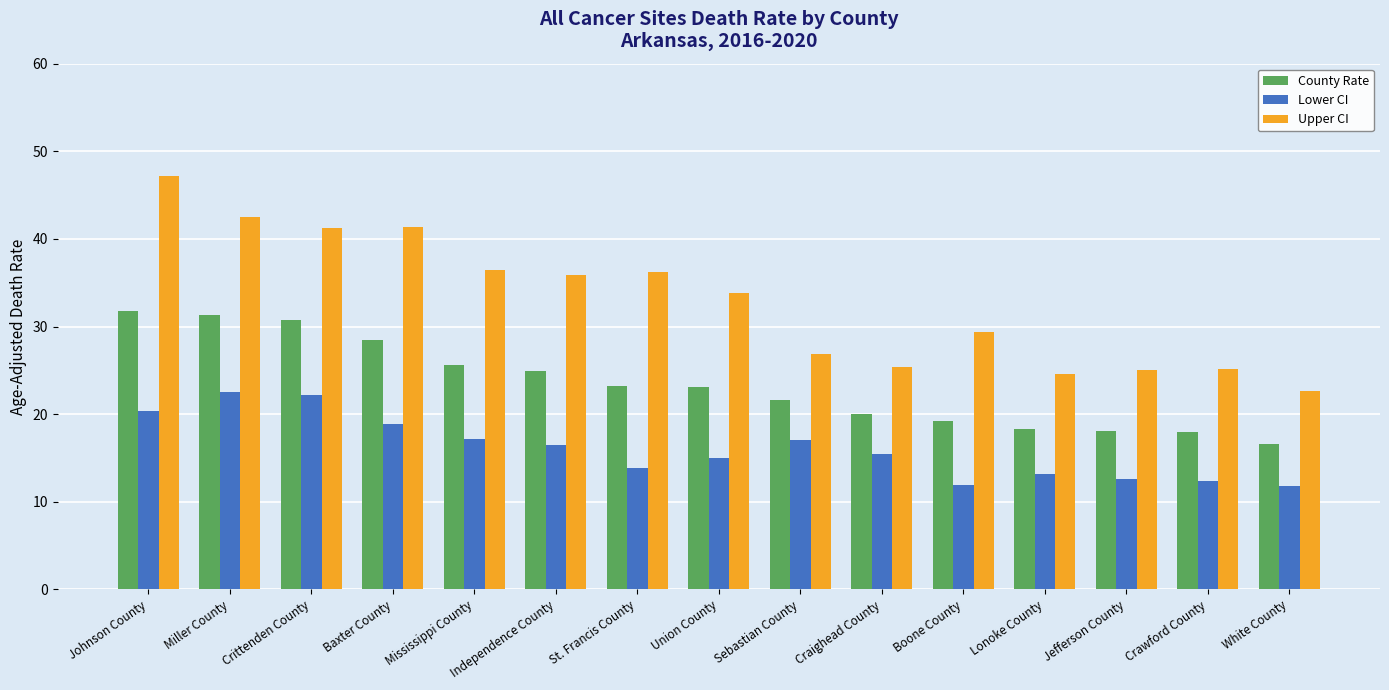

What is the label of the 15th bar from the right?

Johnson County